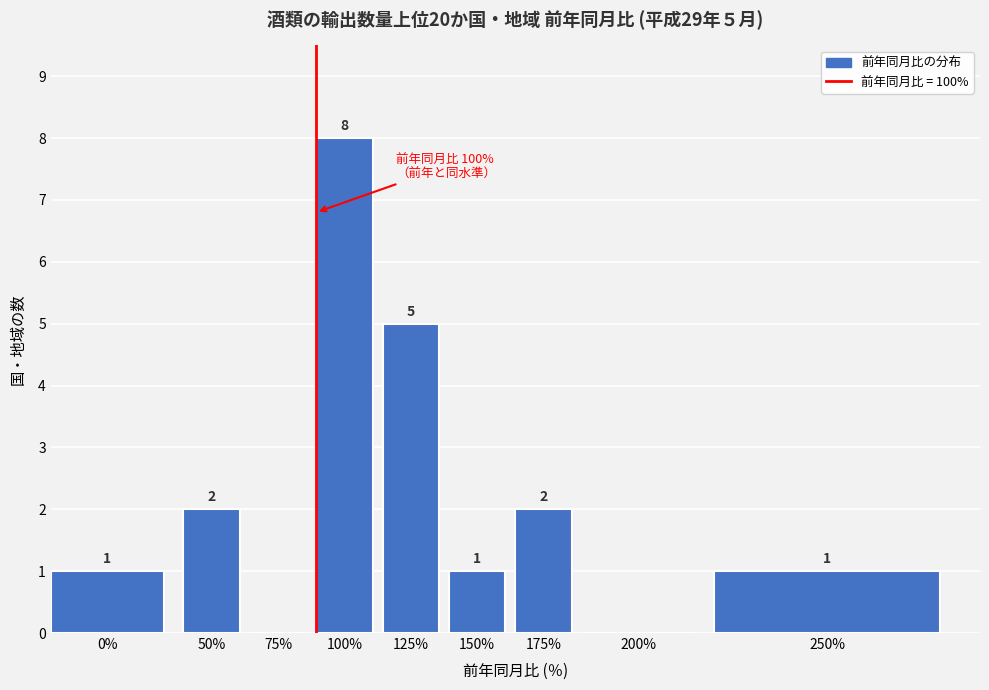

Reading right to left, extract all data points from this chart.

250%=1	200%=0	175%=2	150%=1	125%=5	100%=8	75%=0	50%=2	0%=1